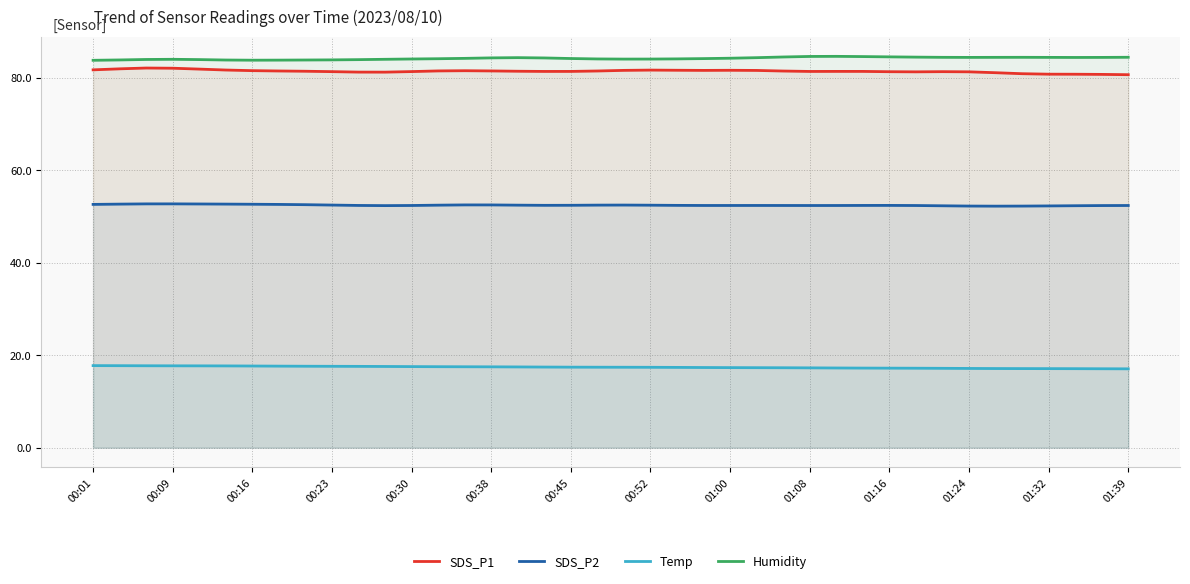

How many lines are shown in the chart?

4